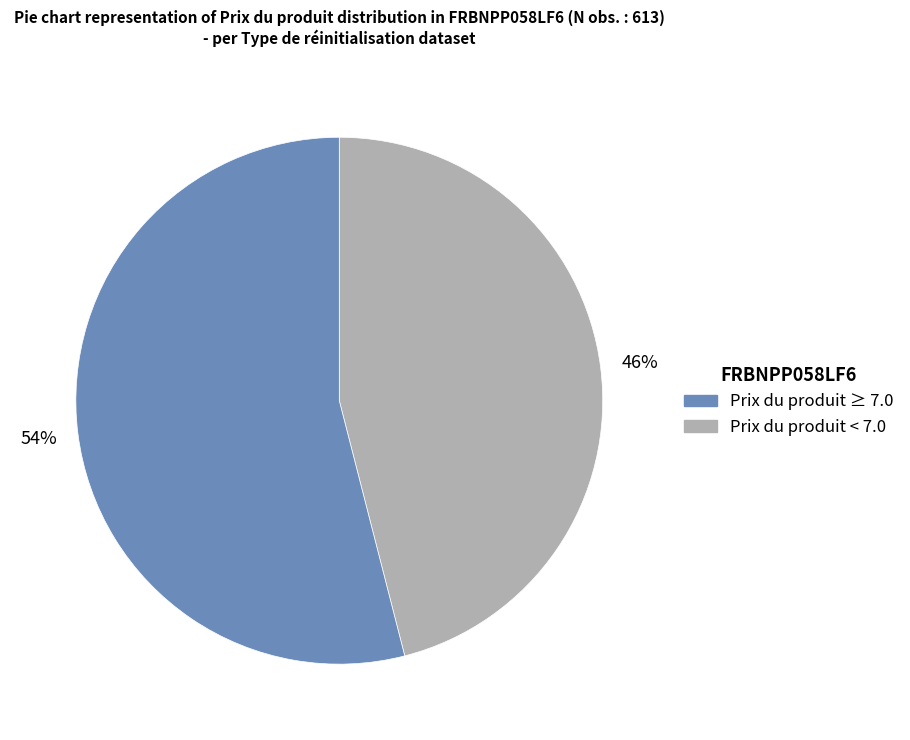

To the nearest percent, what is the average slice percentage?

50%